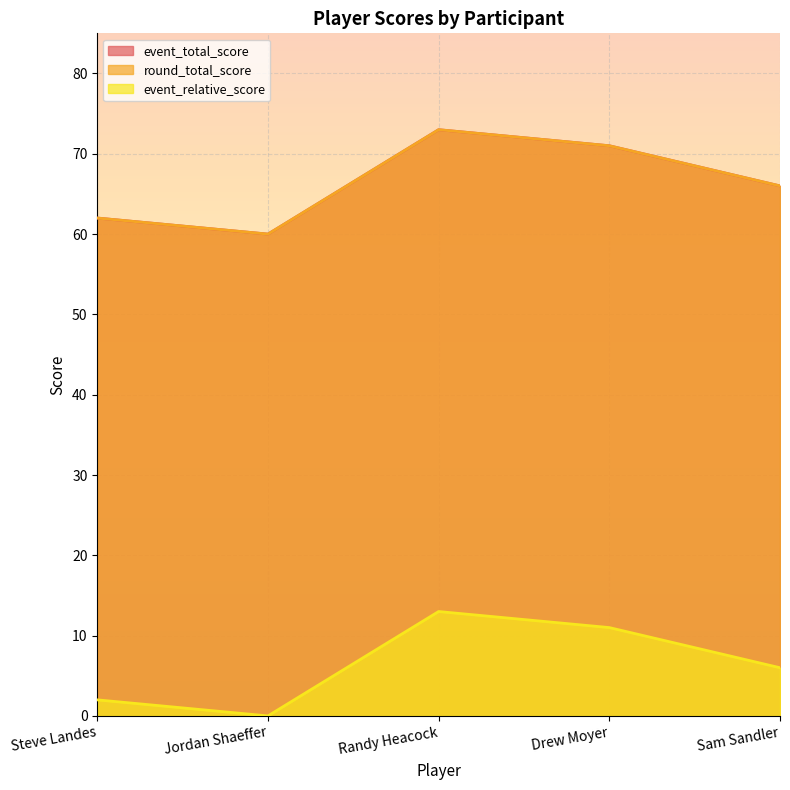

Does the chart display data point markers on the line(s)?

No